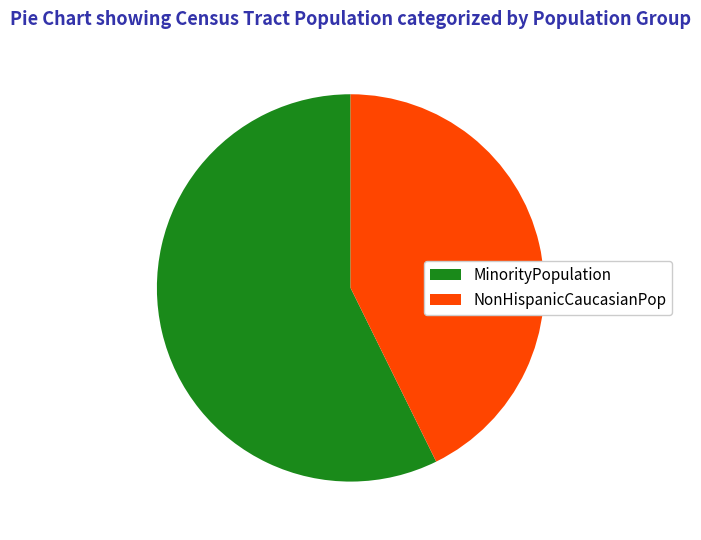

Which has a higher value, NonHispanicCaucasianPop or MinorityPopulation?

MinorityPopulation